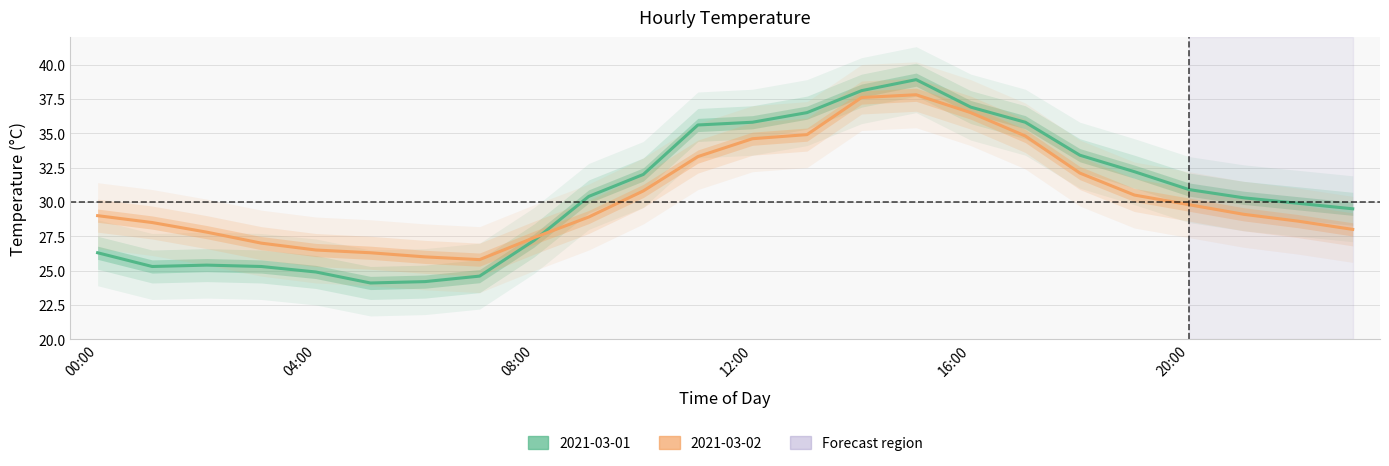

Which series changed the most between 10:00 and 21:00?

2021-03-01